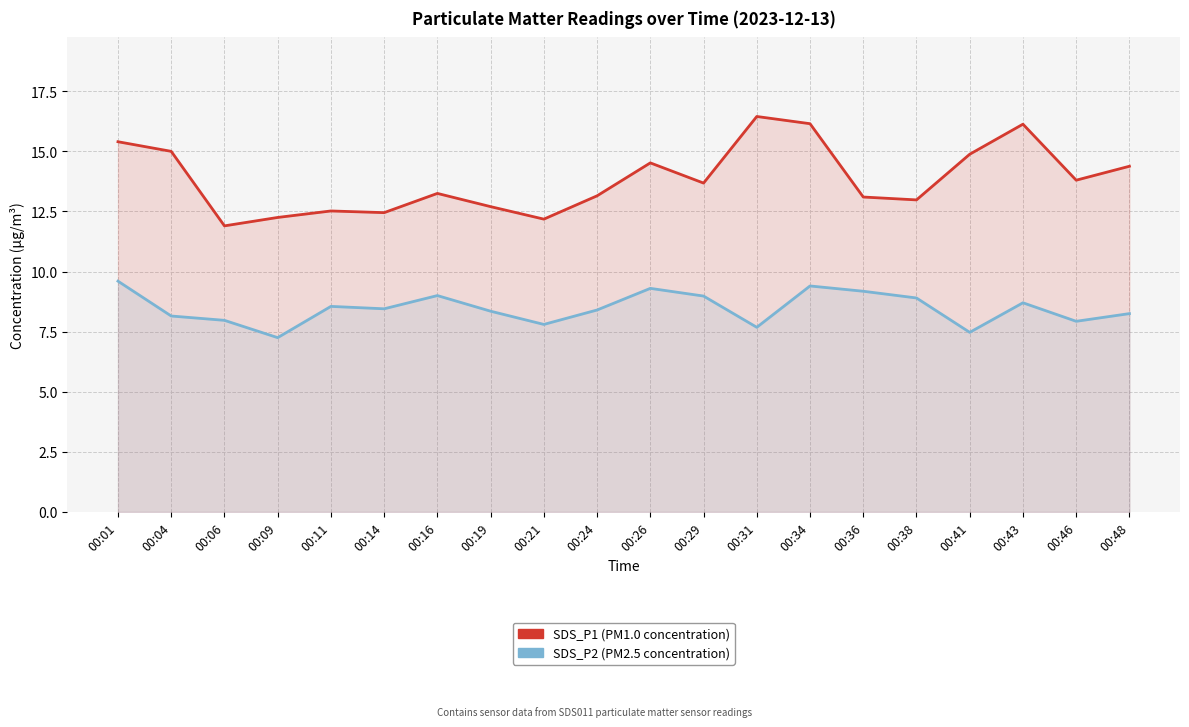

What are all the series names shown in the legend?

SDS_P1, SDS_P2